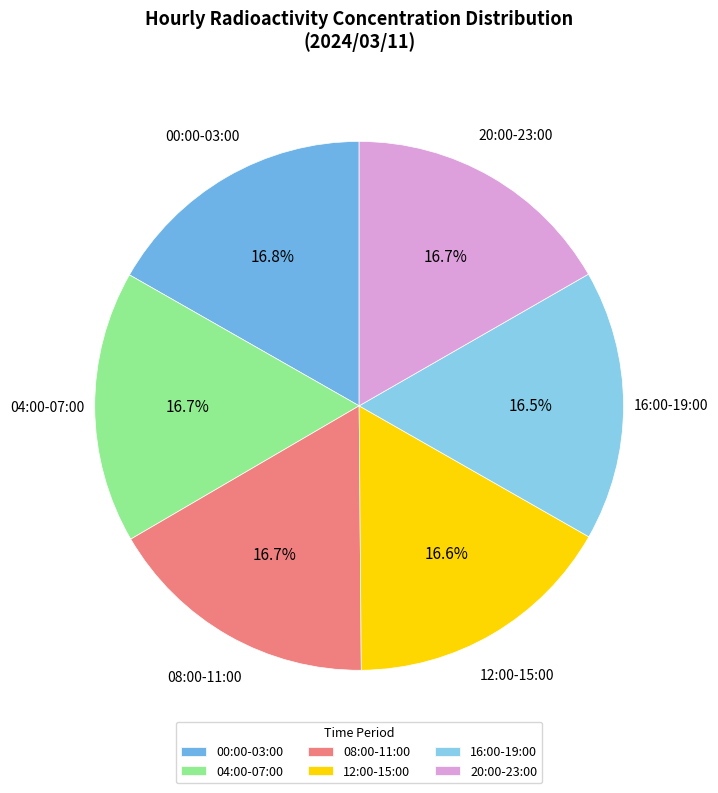

What percentage do 12:00-15:00 and 08:00-11:00 together represent?

33.3%